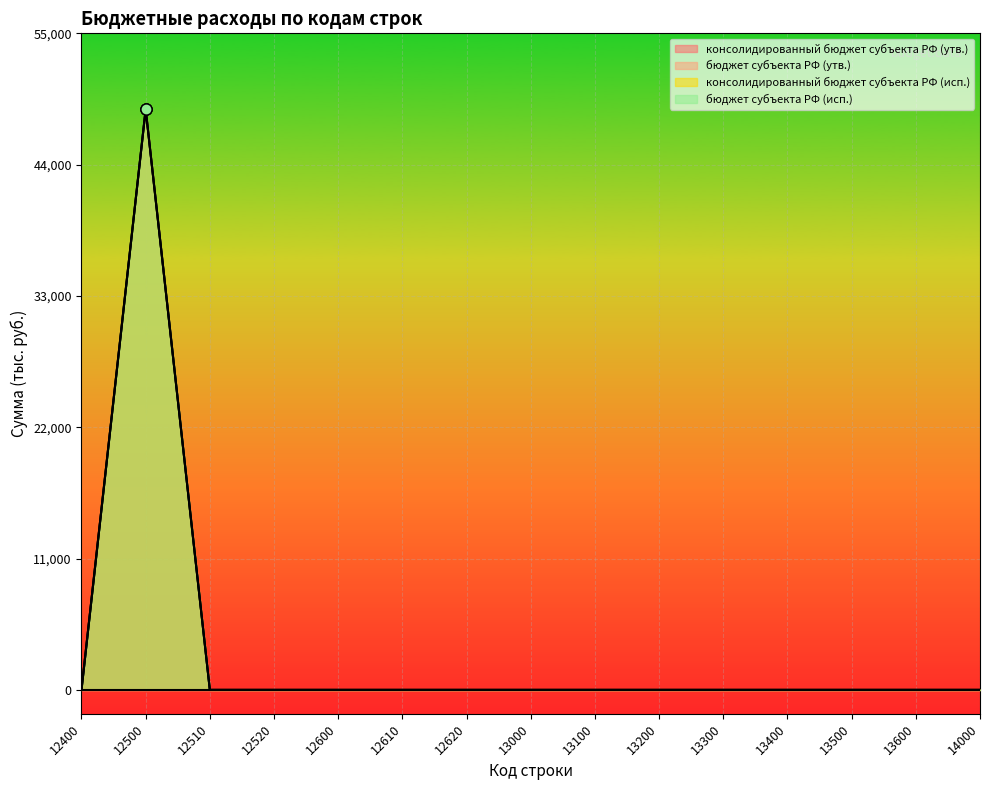

What is the maximum value shown in the chart?

48640